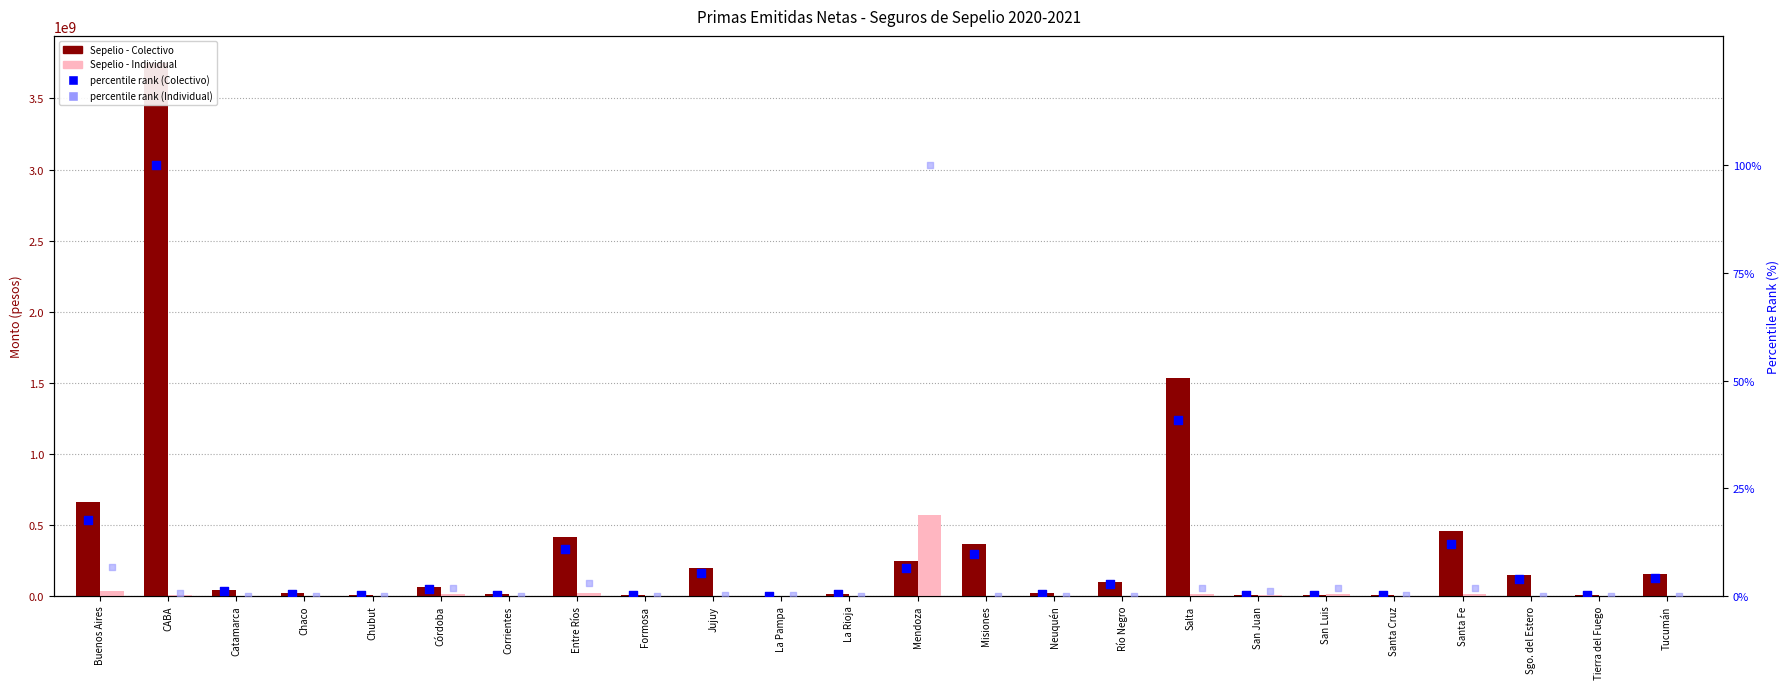

Which series contains the lowest Y value?

percentile rank (Individual)